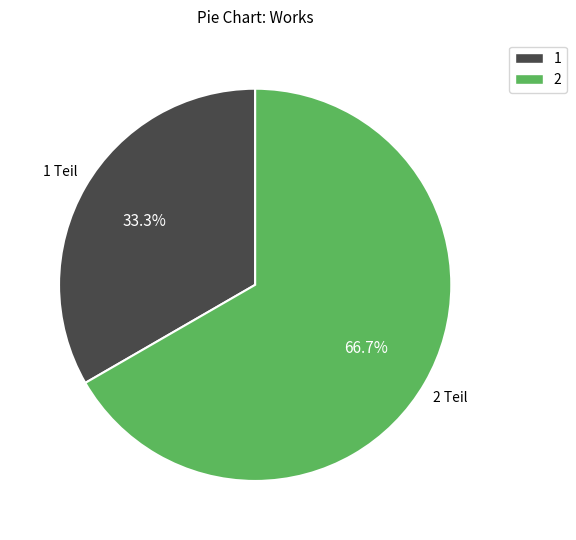

What is the ratio of the value at 1 to the value at 2?

0.5